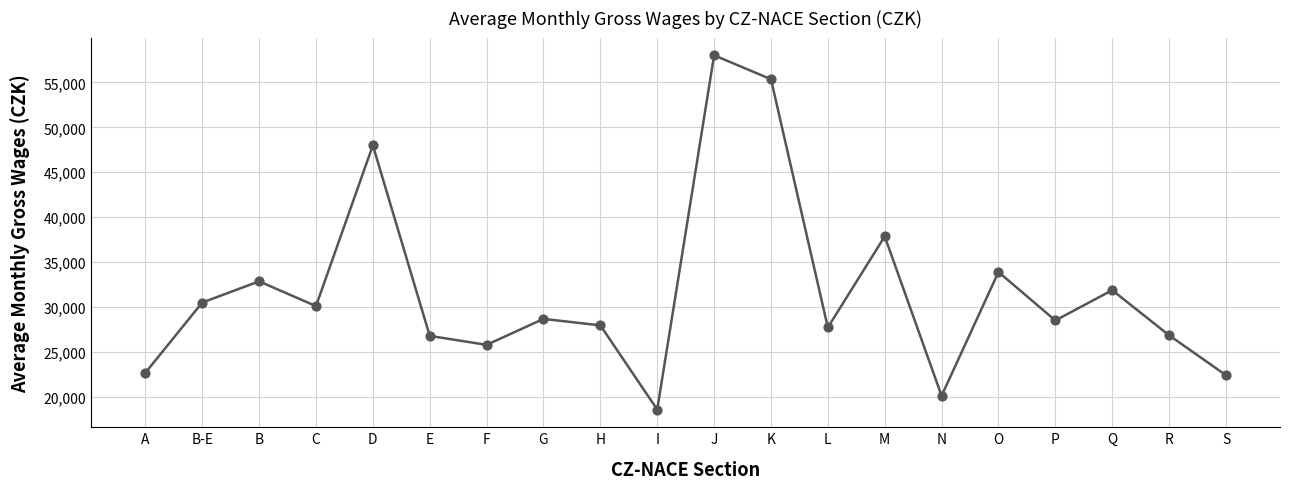

What is the change in value from M to Q?

-5987